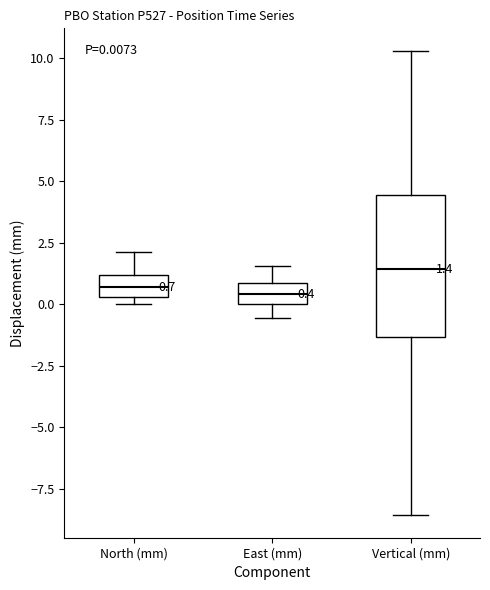

Which box is the tallest, from its lower edge to its upper edge?

Vertical (mm)